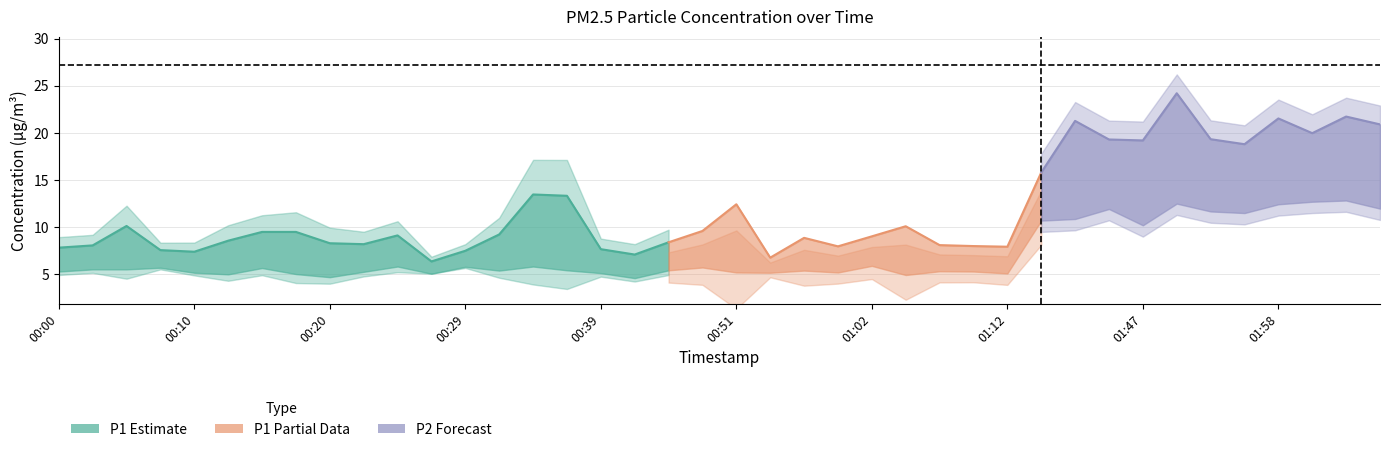

Where is the first local maximum for P1?

00:05